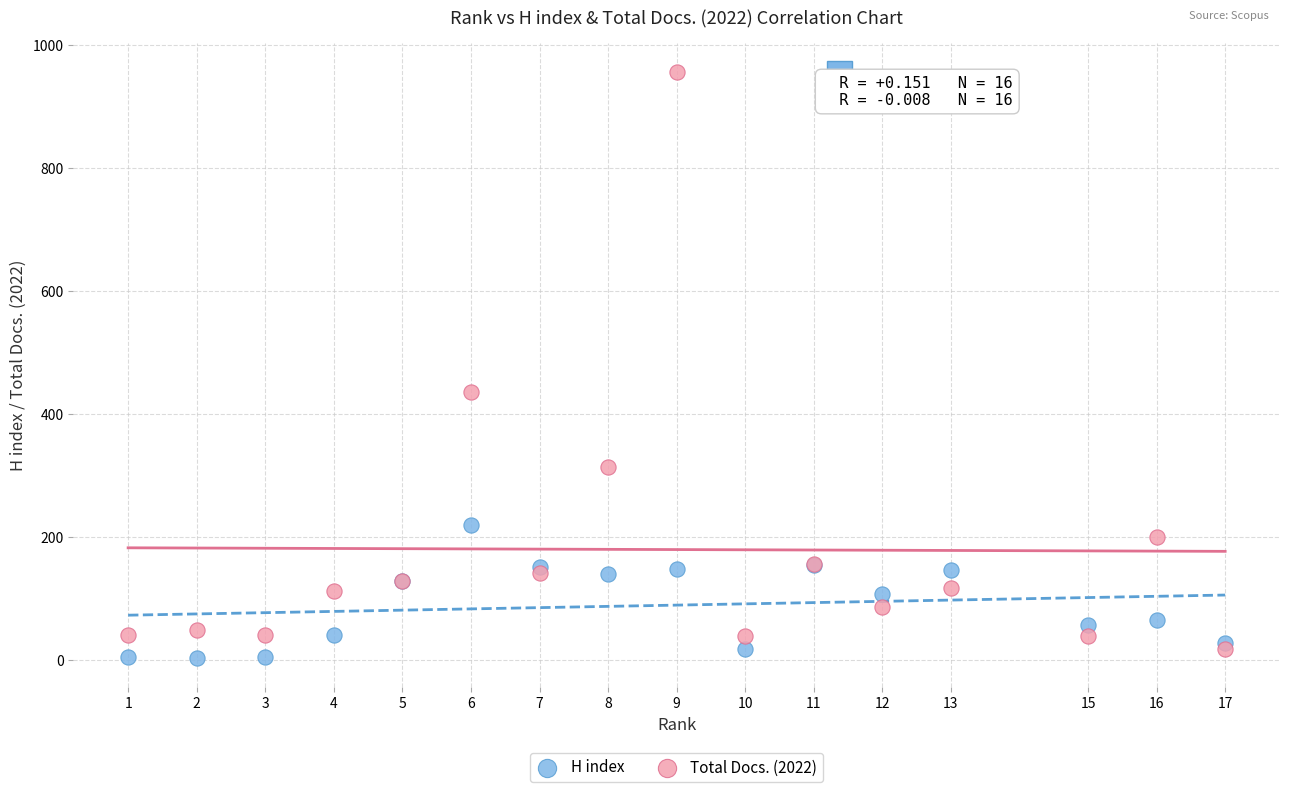

Which series contains the highest Y value?

Total Docs. (2022)